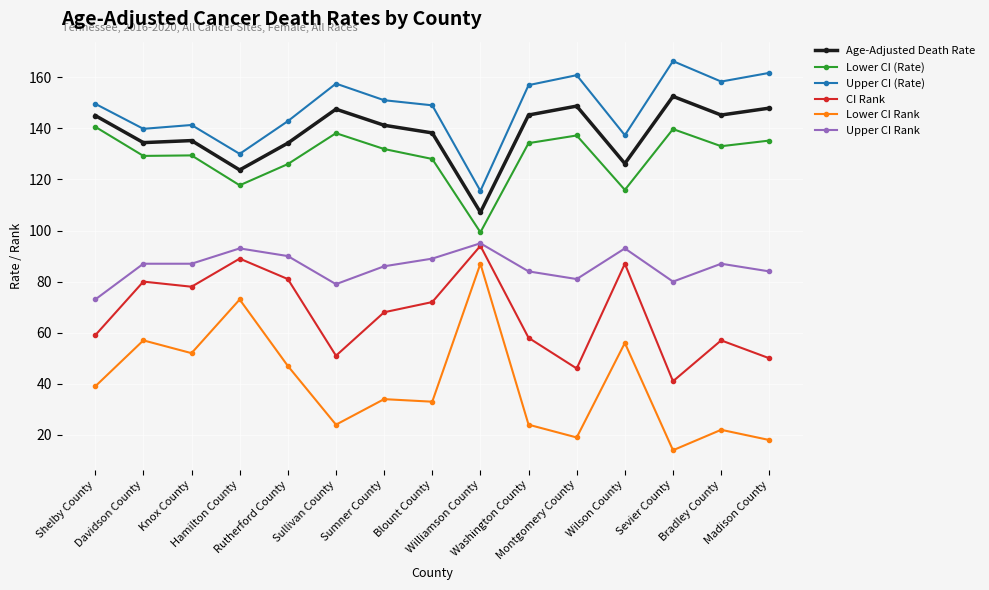

Rank the series at Sullivan County from highest to lowest value.

Upper CI (Rate), Age-Adjusted Death Rate, Lower CI (Rate), Upper CI Rank, CI Rank, Lower CI Rank